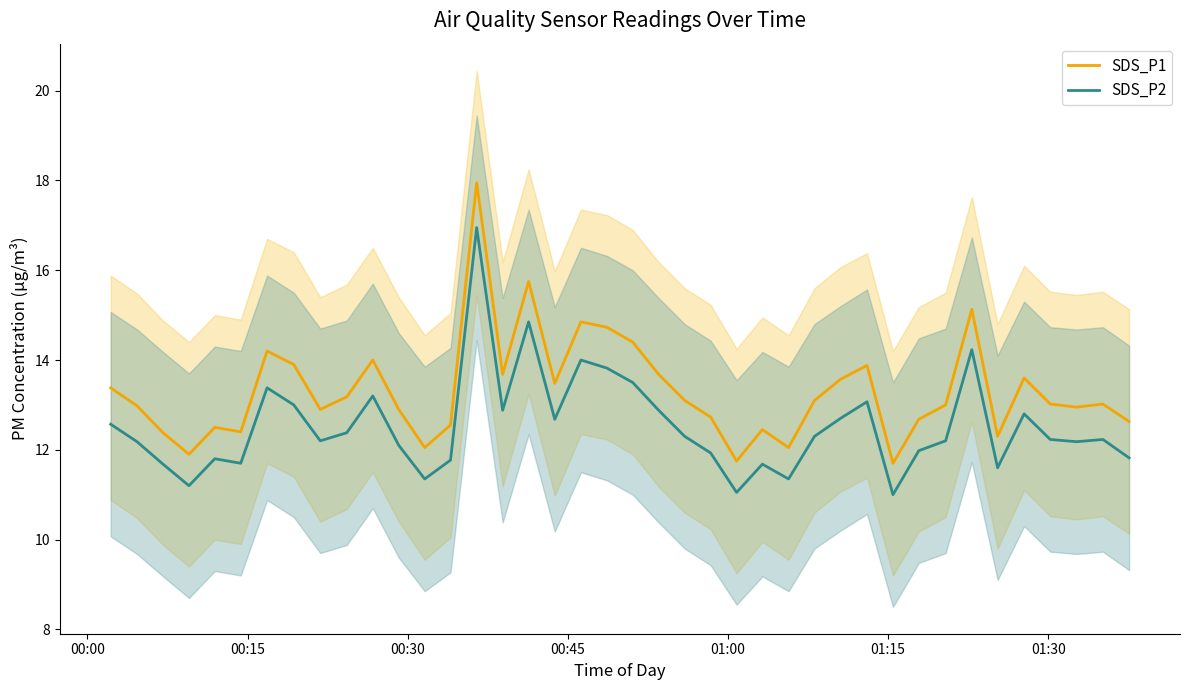

How many interior local peaks does the SDS_P1 series have?

11